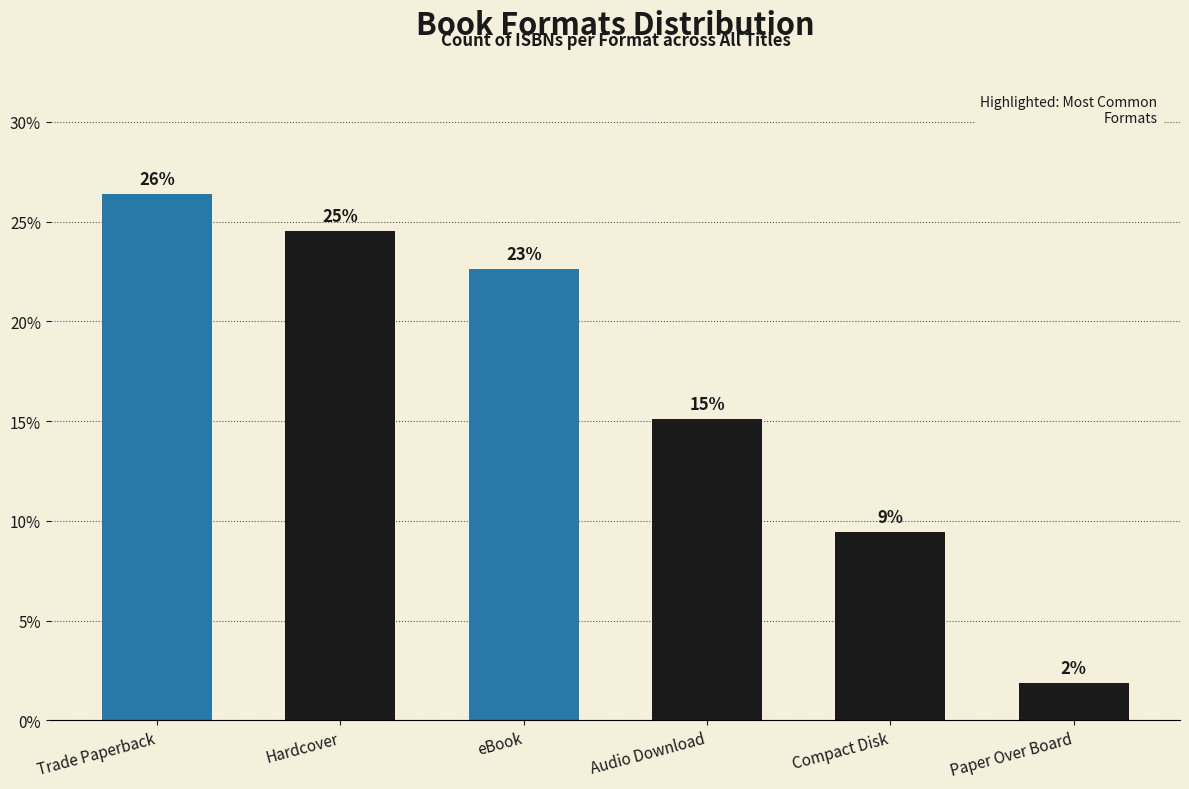

List the labels in order of value, smallest first.

Paper Over Board, Compact Disk, Audio Download, eBook, Hardcover, Trade Paperback